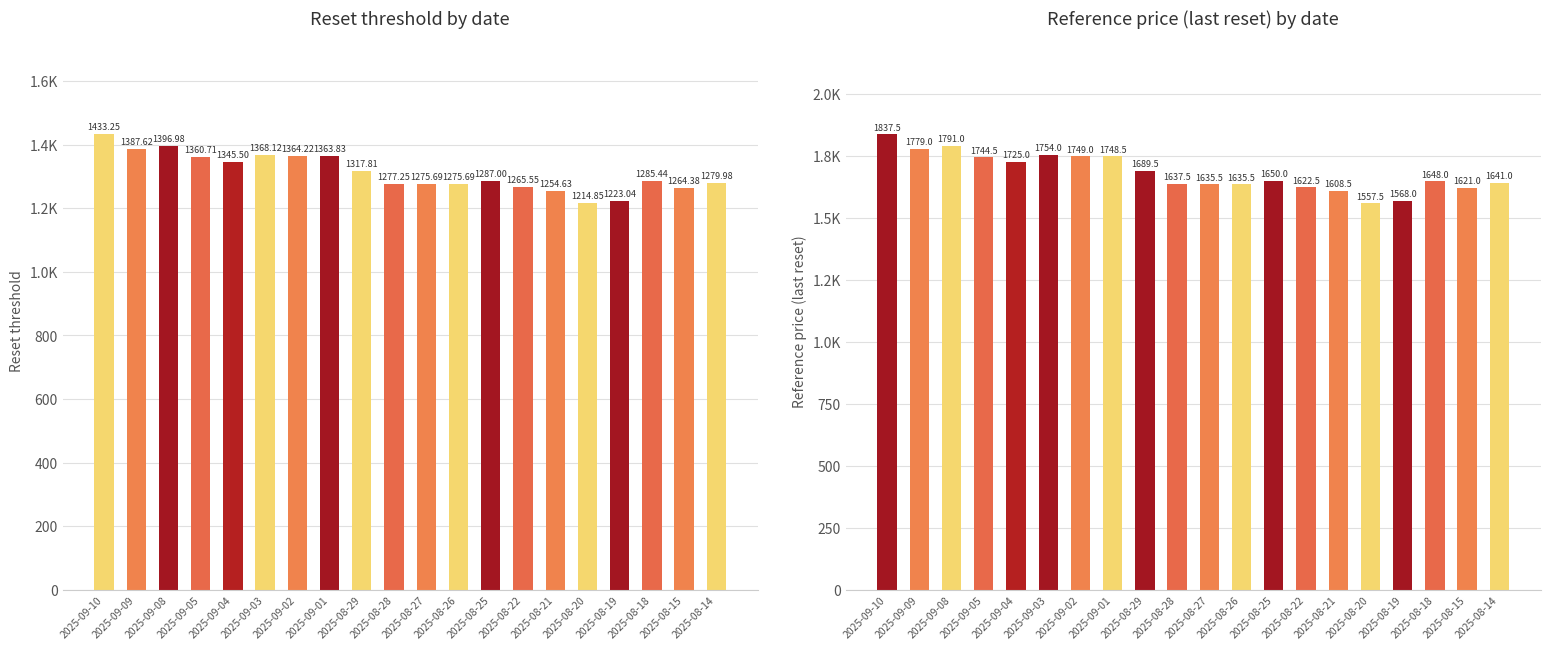

Rank the series at 2025-08-22 from lowest to highest value.

Reset threshold, Reference price (last reset)